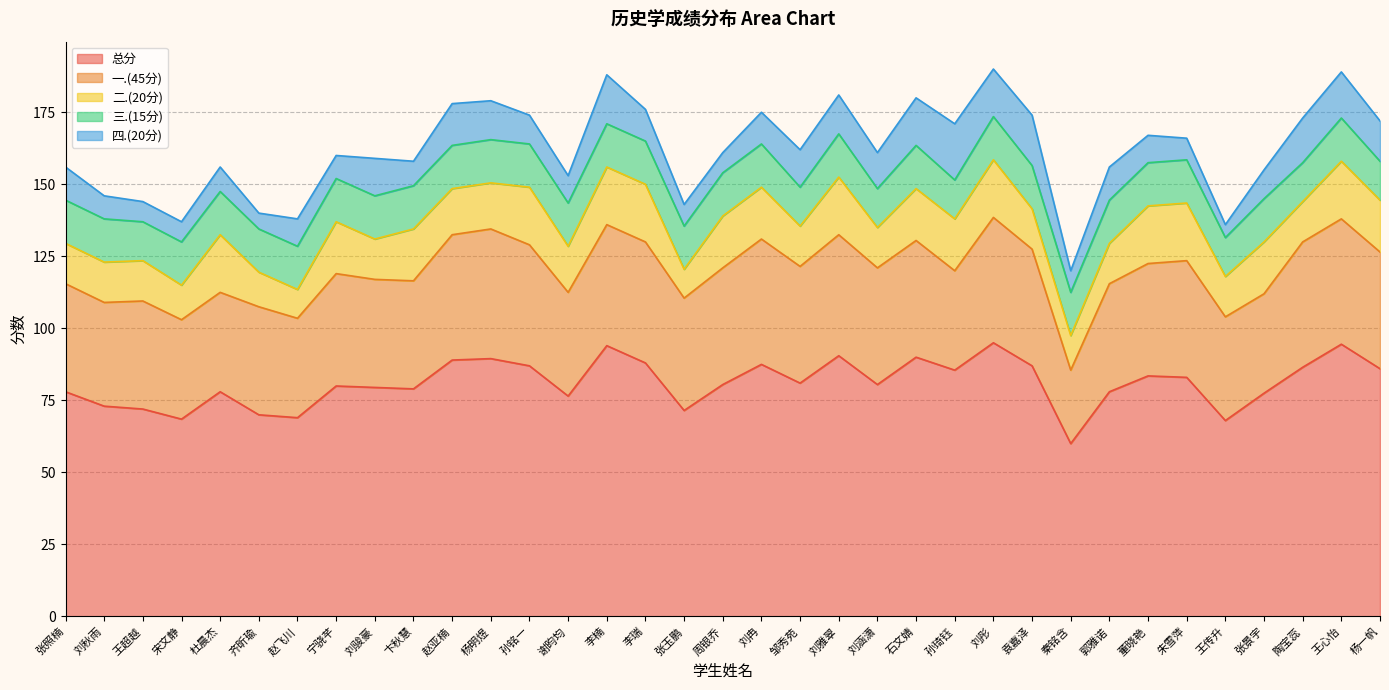

Rank the series at 宋文静 from lowest to highest value.

四.(20分), 二.(20分), 三.(15分), 一.(45分), 总分